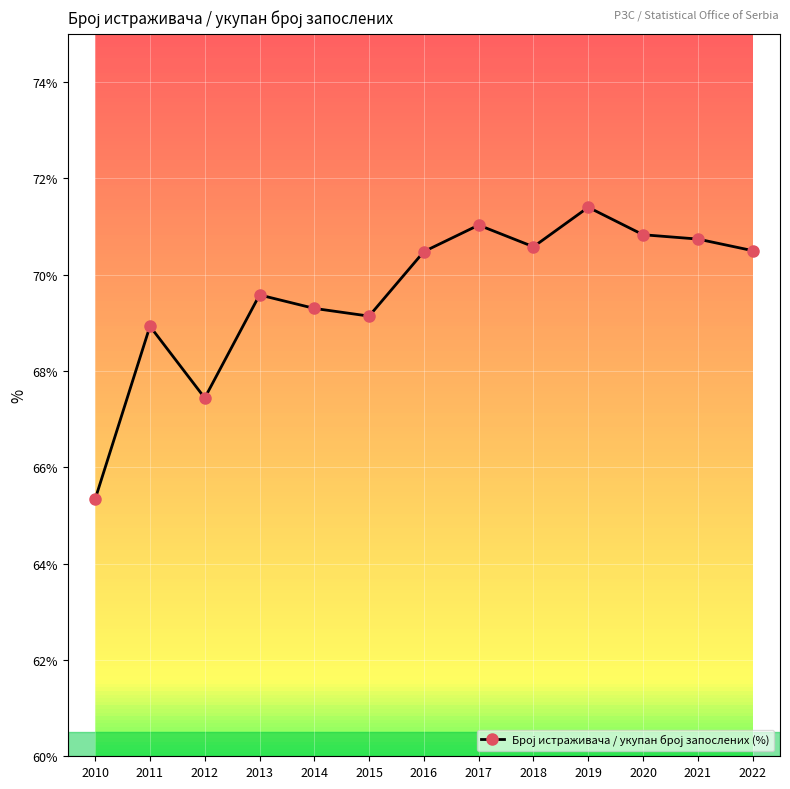

What is the difference between the maximum and minimum values?

6.1